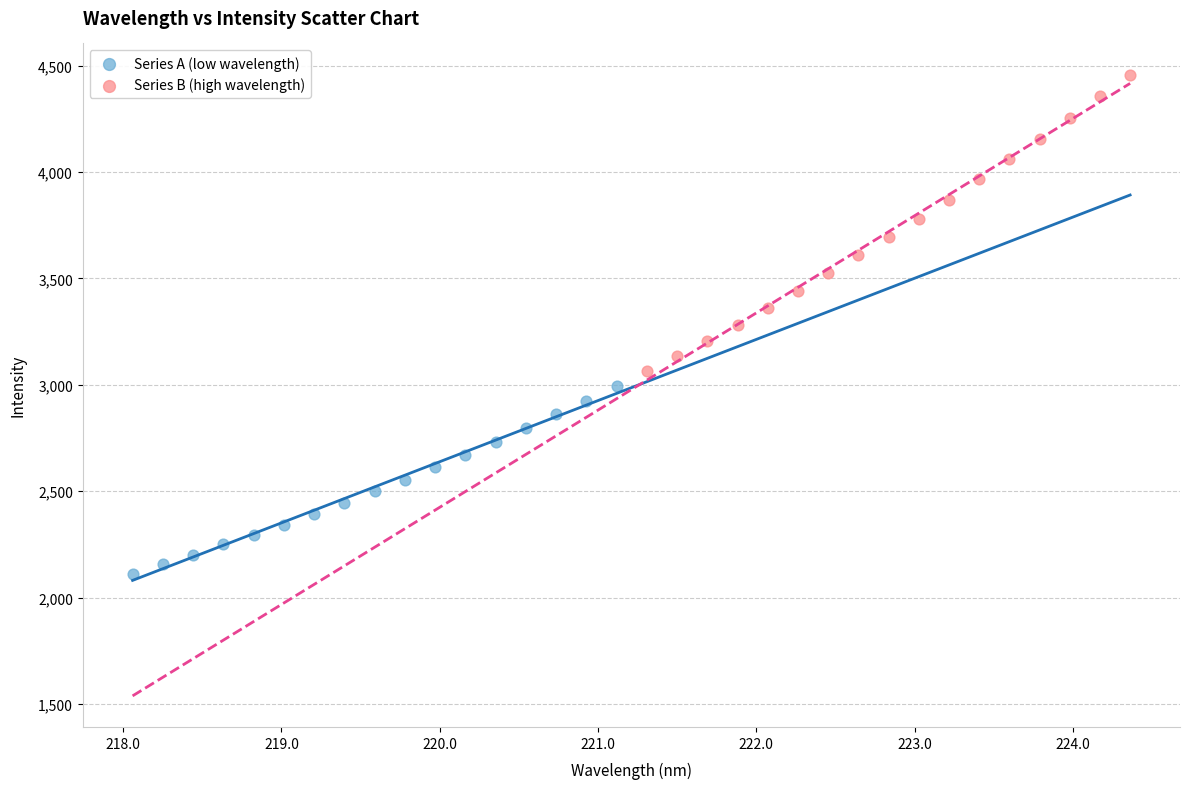

Which series contains the lowest Y value?

Series A (low wavelength)